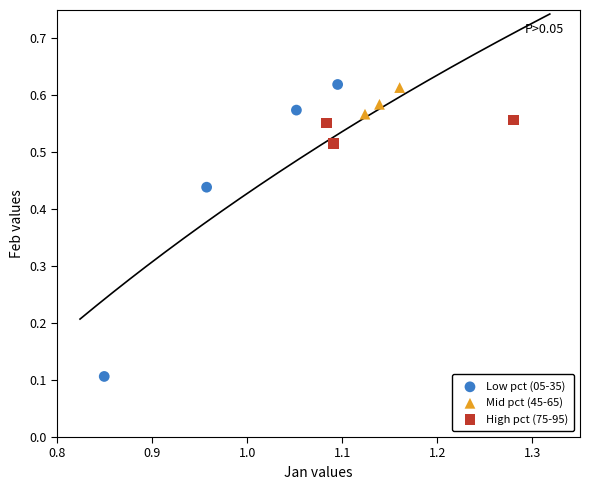

Which series has the largest Y range (max minus min)?

Low pct (05-35)